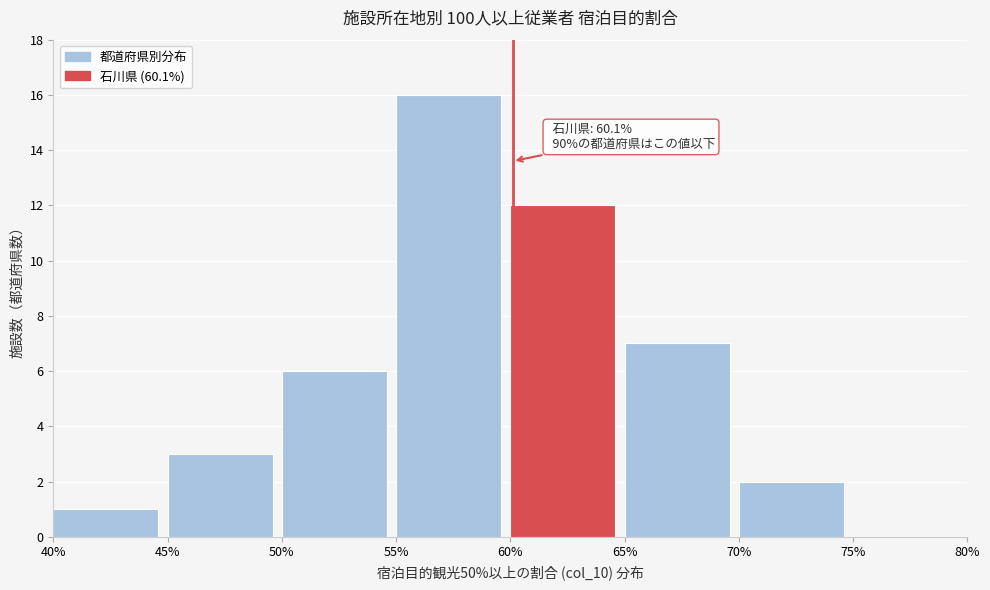

Over which range of the x-axis is the bar tallest?

55% to 60%